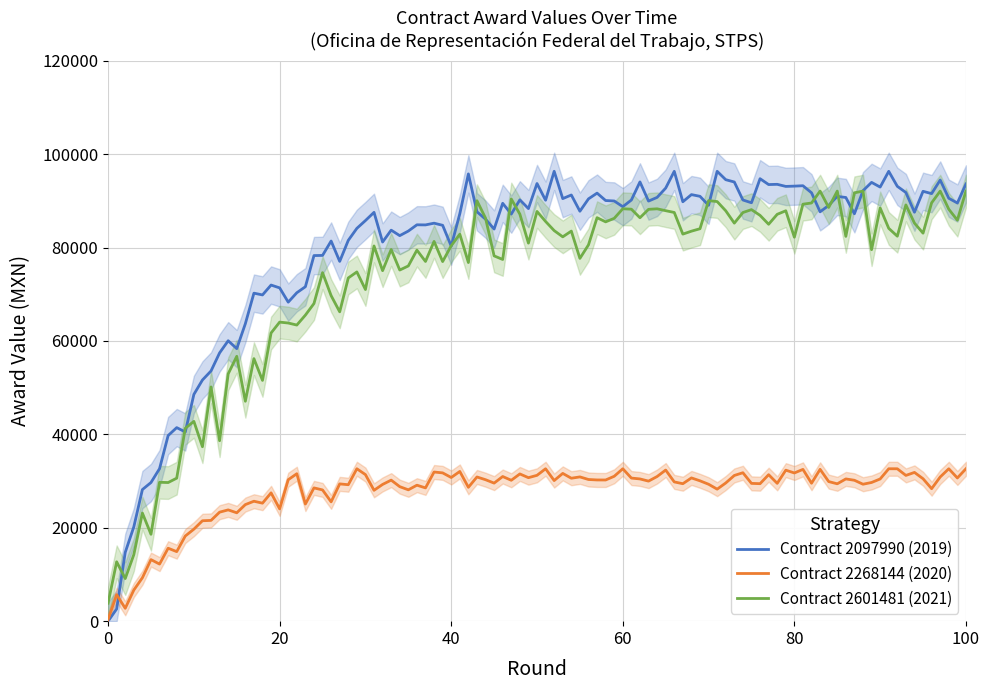

True or false: Contract 2601481 (2021) and Contract 2268144 (2020) cross at least once.

False